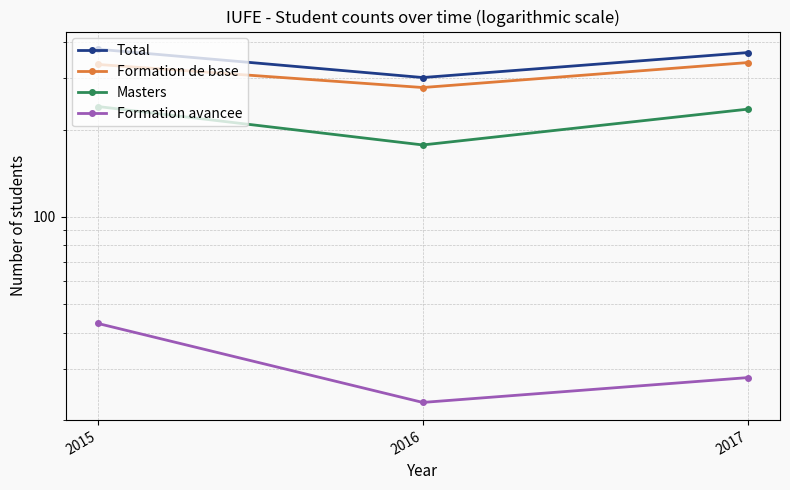

Is it true that Total equals 368 at 2017?

True